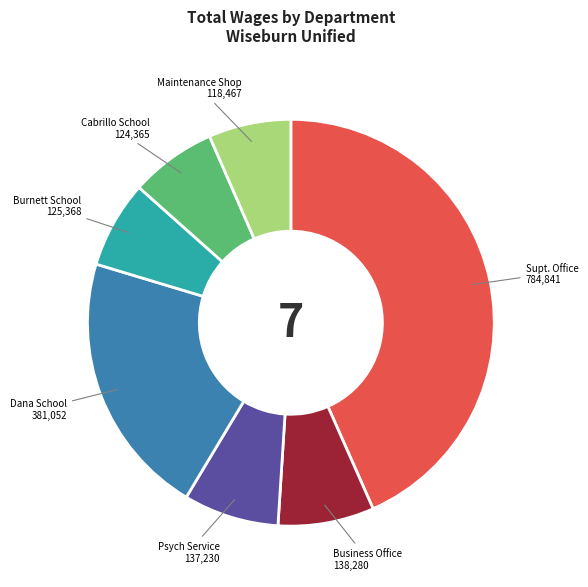

Is it true that Business Office is 1% of the pie?

False